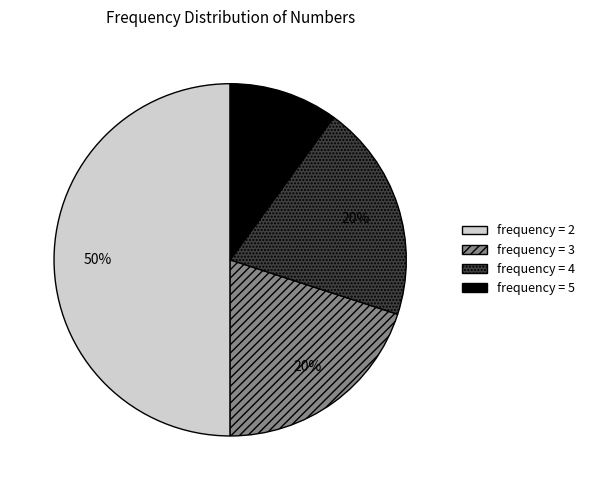

The frequency = 3 slice represents 29% of the pie. True or false?

False